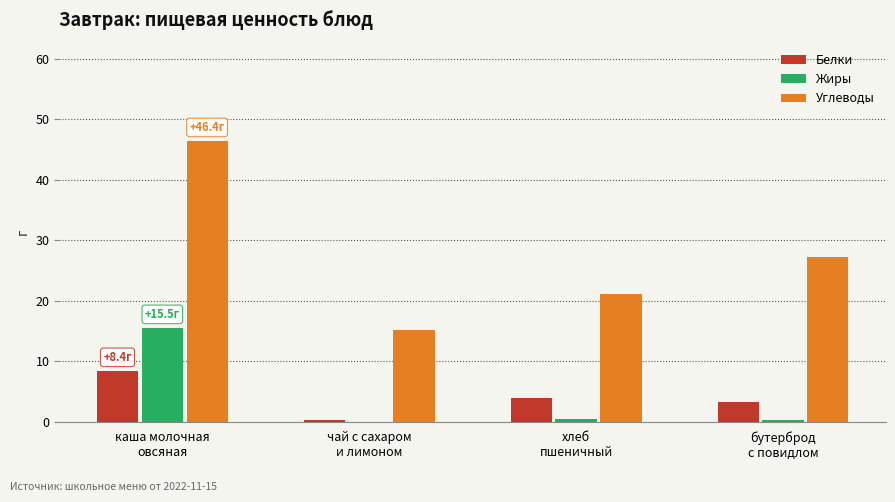

What is the maximum value for Углеводы?

46.4